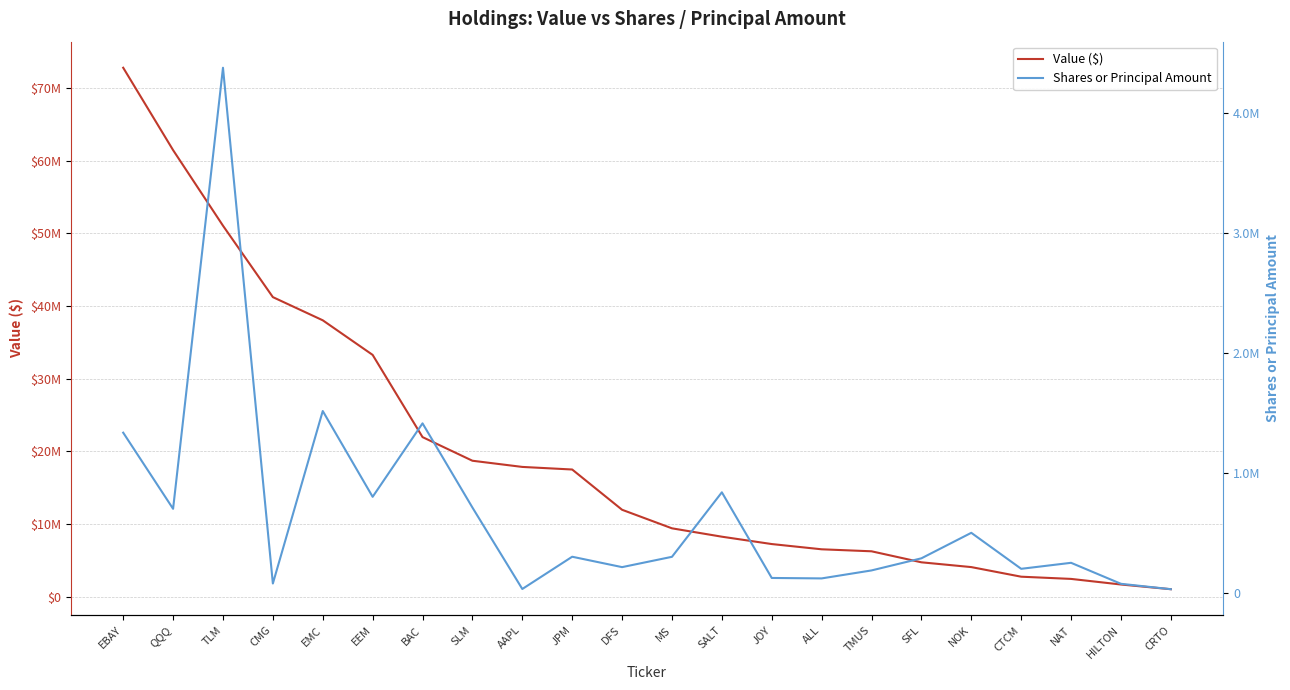

How many lines are shown in the chart?

2